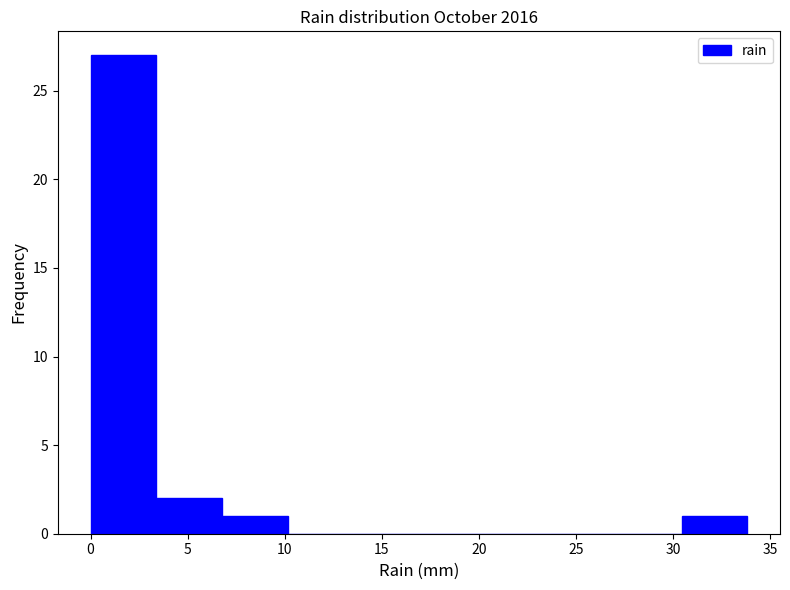

Reading left to right, transcribe this chart: for each bar, give the range it covers on the x-axis and its height. Neither the bar edges nor the heights are printed on the chart, so give them approximately, as read against the axes.

0.0 to 3.5: 27
3.5 to 7.0: 2
7.0 to 10.0: 1
10.0 to 13.5: 0
13.5 to 17.0: 0
17.0 to 20.5: 0
20.5 to 23.5: 0
23.5 to 27.0: 0
27.0 to 30.5: 0
30.5 to 34.0: 1